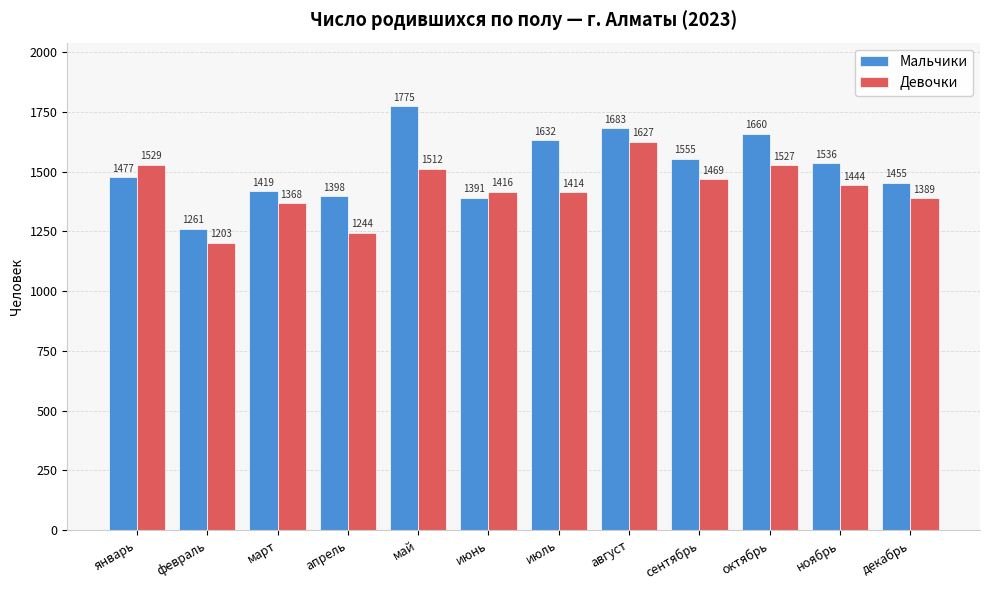

How many groups of bars are there?

12